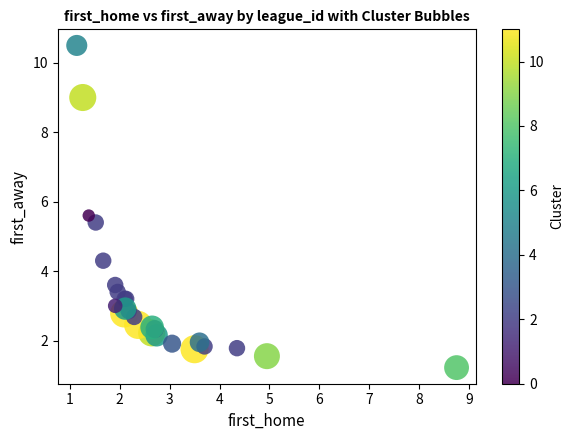

What Y value in the scatter plot is closest to 5?

5.4